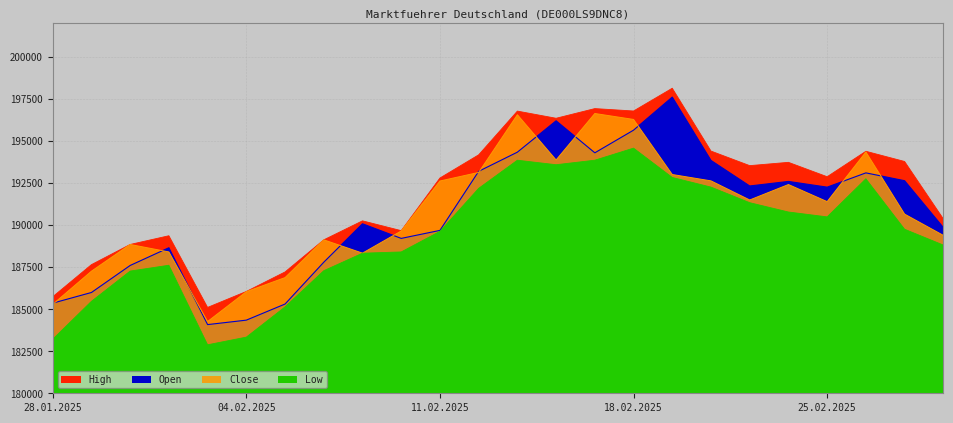

What is the minimum value shown in the chart?

182883